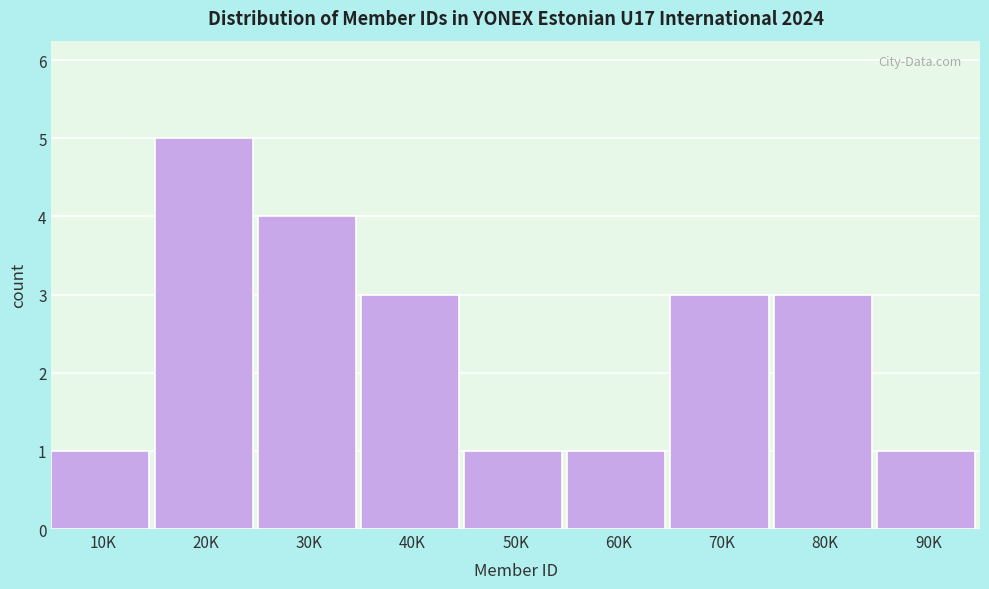

Reading right to left, extract all data points from this chart.

1	3	3	1	1	3	4	5	1